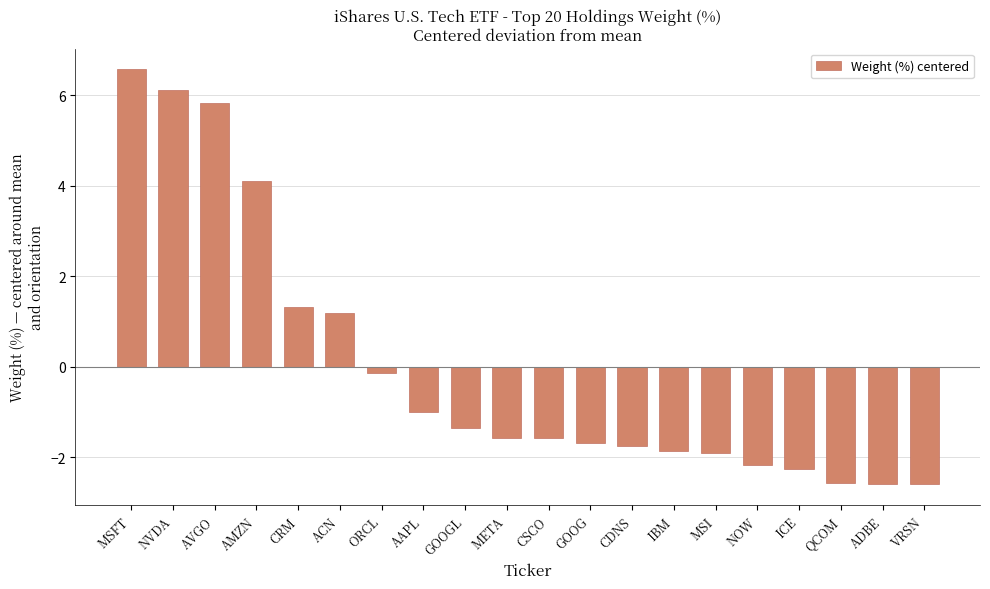

True or false: the data shows -2.6 at META.

False